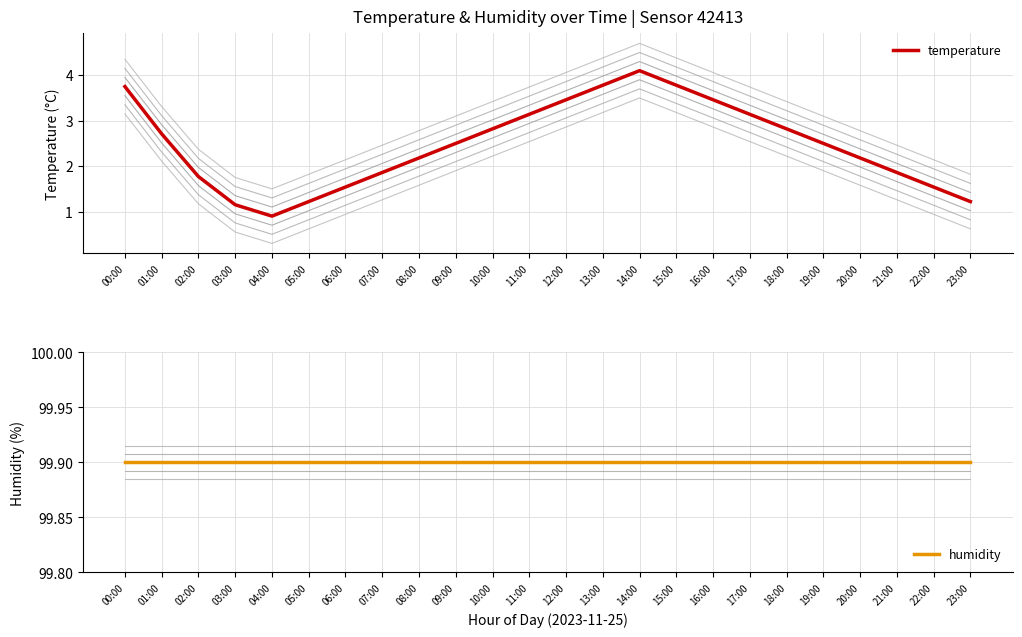

List the series in order of their peak value, lowest first.

temperature, humidity